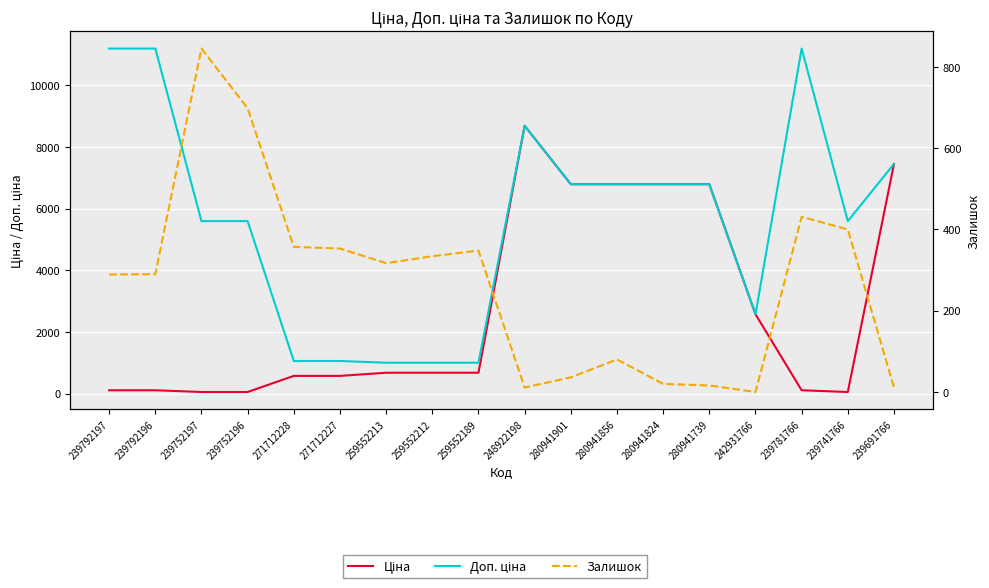

At which category is the sum across all series the highest?

248922198